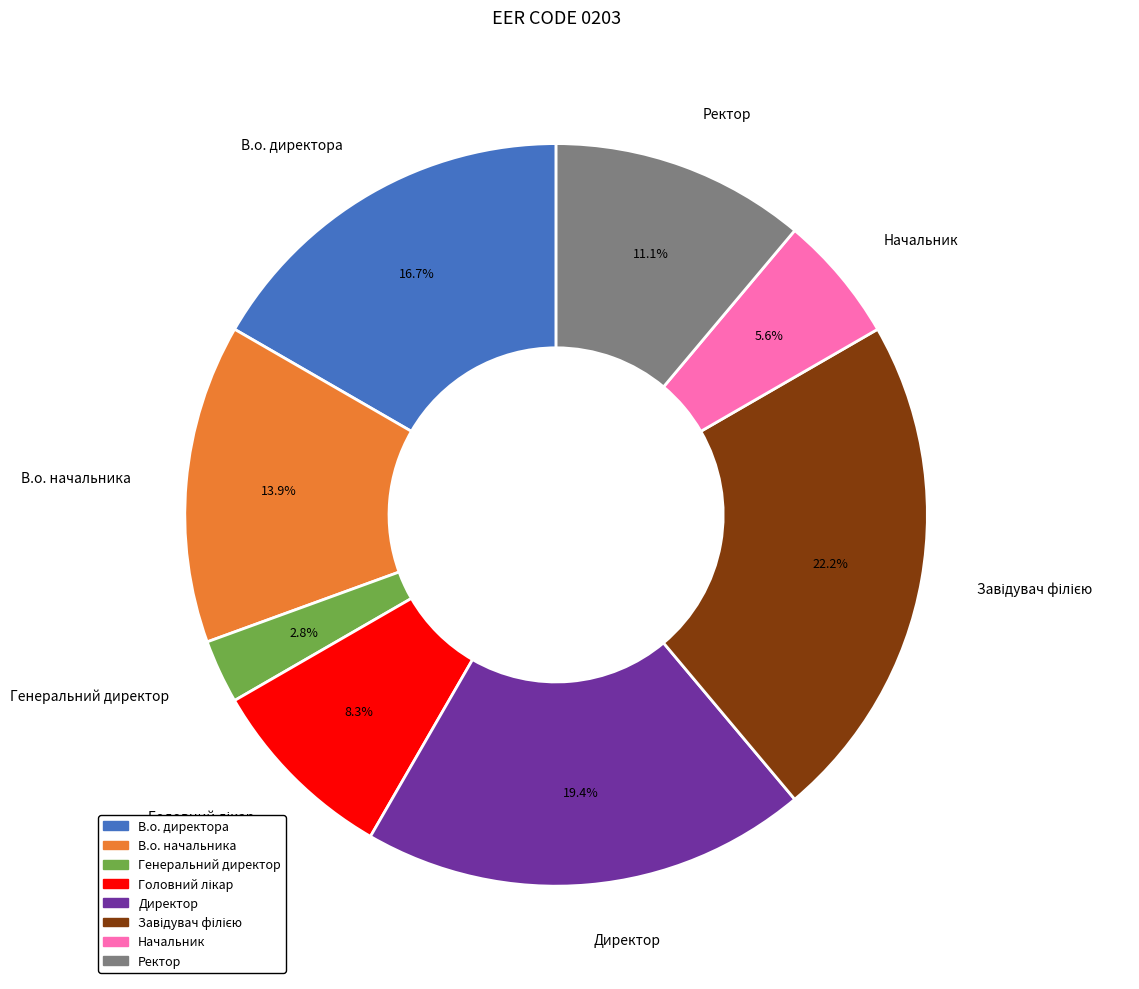

Does Ректор represent more than half of the total?

No